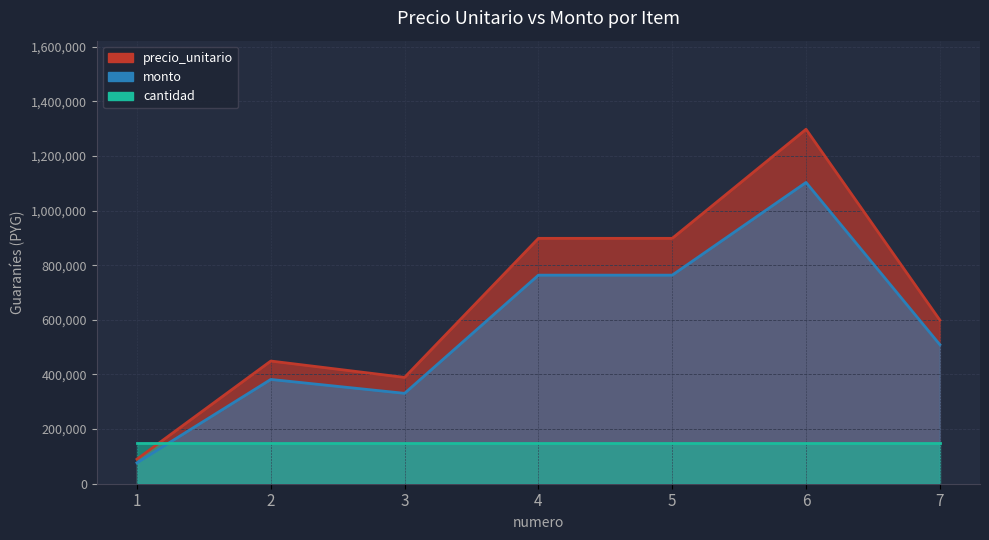

At which category is the sum across all series the highest?

6